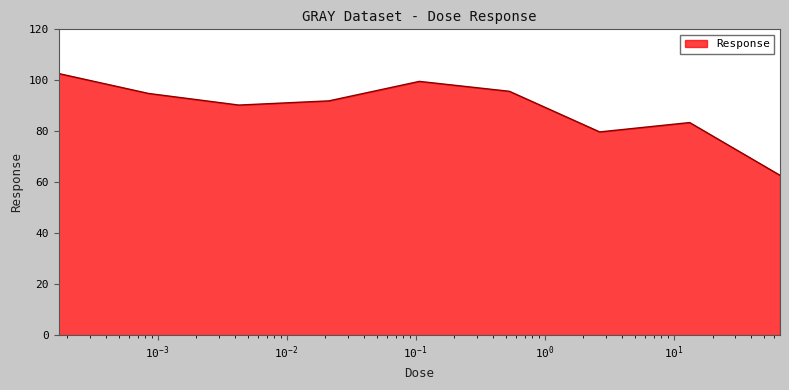

What is the minimum value shown in the chart?

62.7